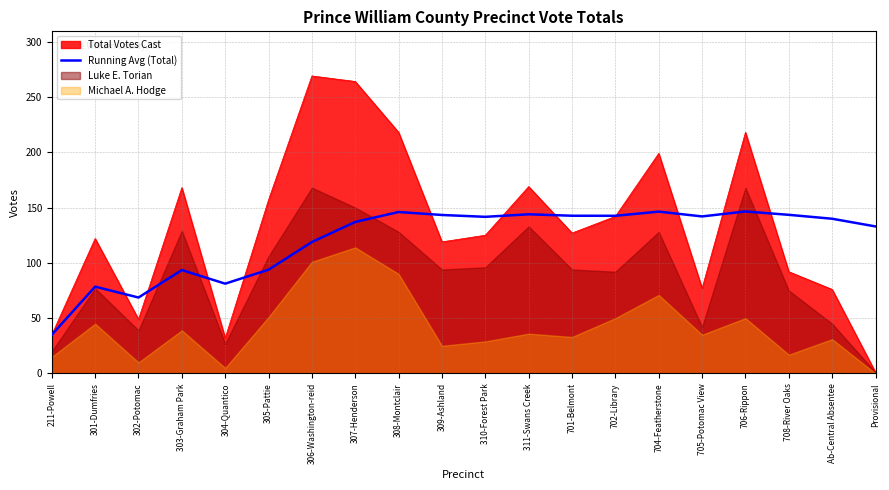

What is the label of the 12th point from the left?

311-Swans Creek